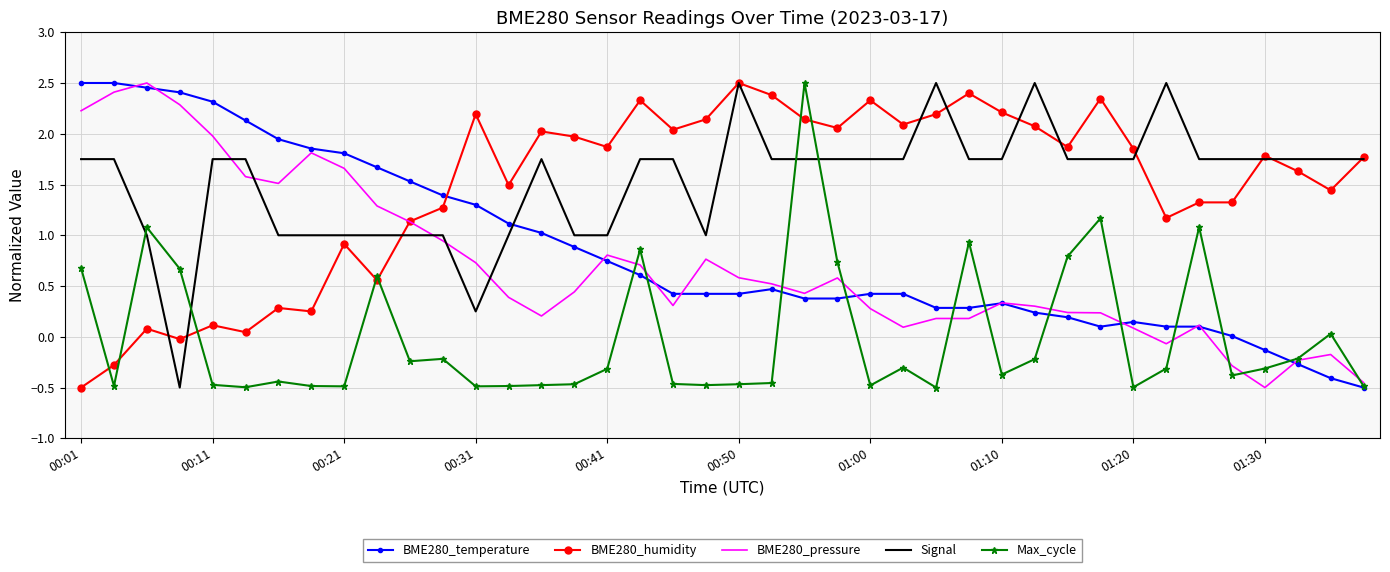

How many intersections are there between Signal and Max_cycle?

4